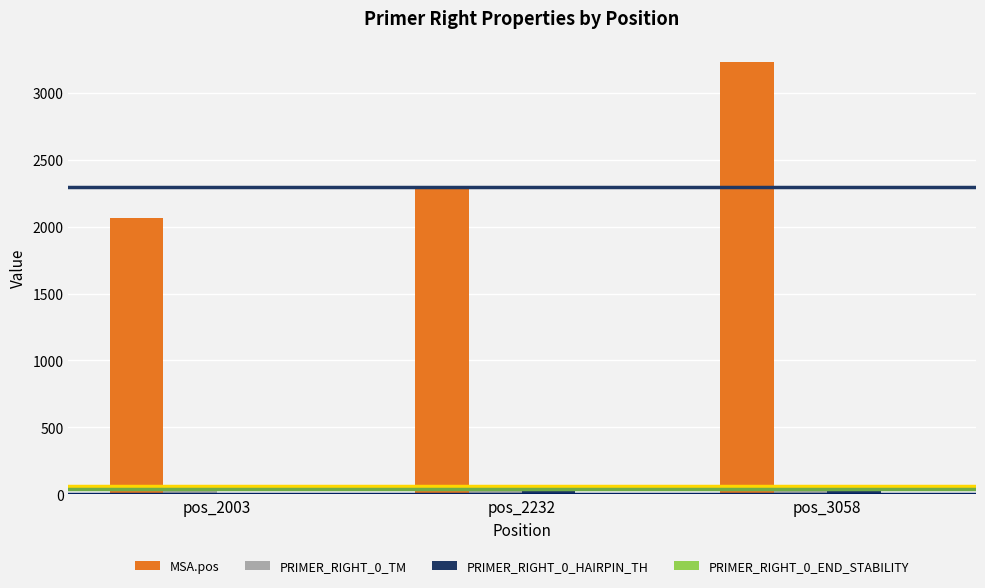

Which label corresponds to the largest value in the chart?

pos_3058